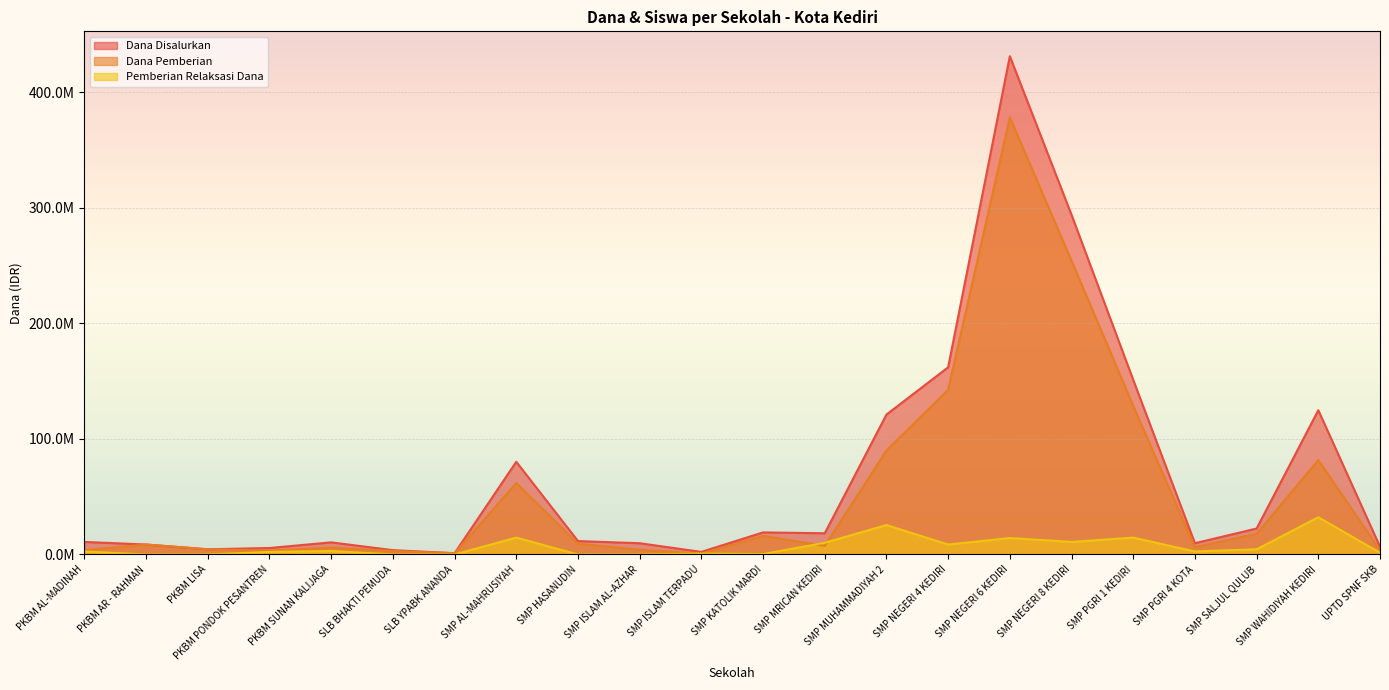

At which label does Dana Pemberian first exceed 8625000?

SMP AL-MAHRUSIYAH